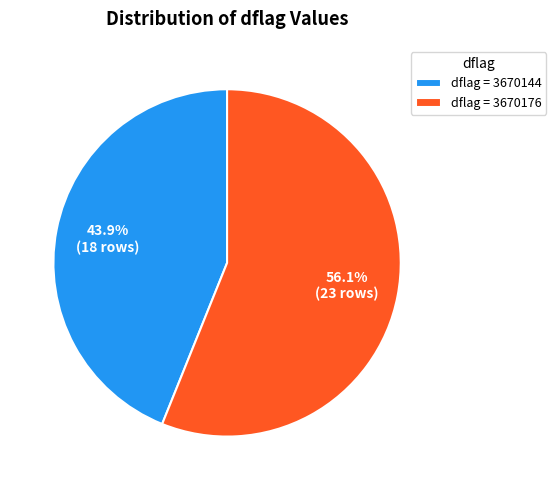

Do dflag = 3670144 and dflag = 3670176 together represent more than half of the pie?

Yes